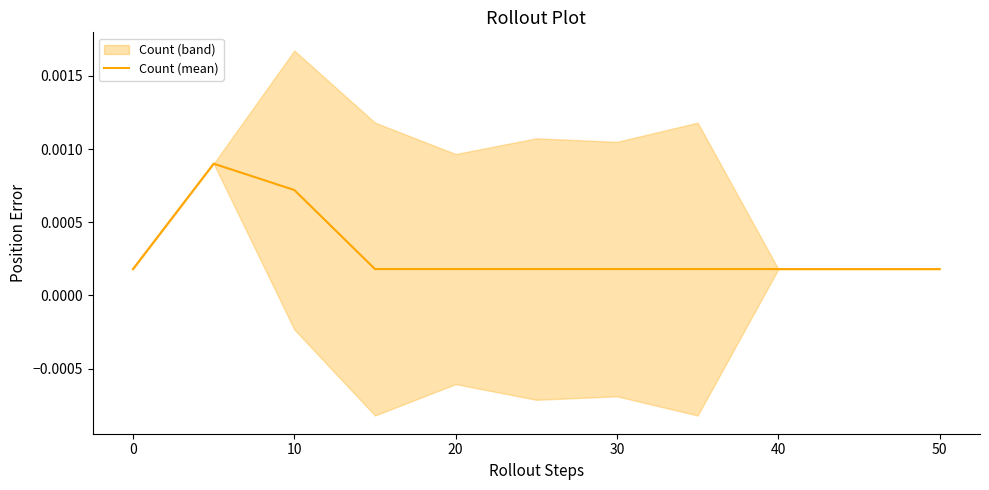

How many values are between 0 and 1?

11